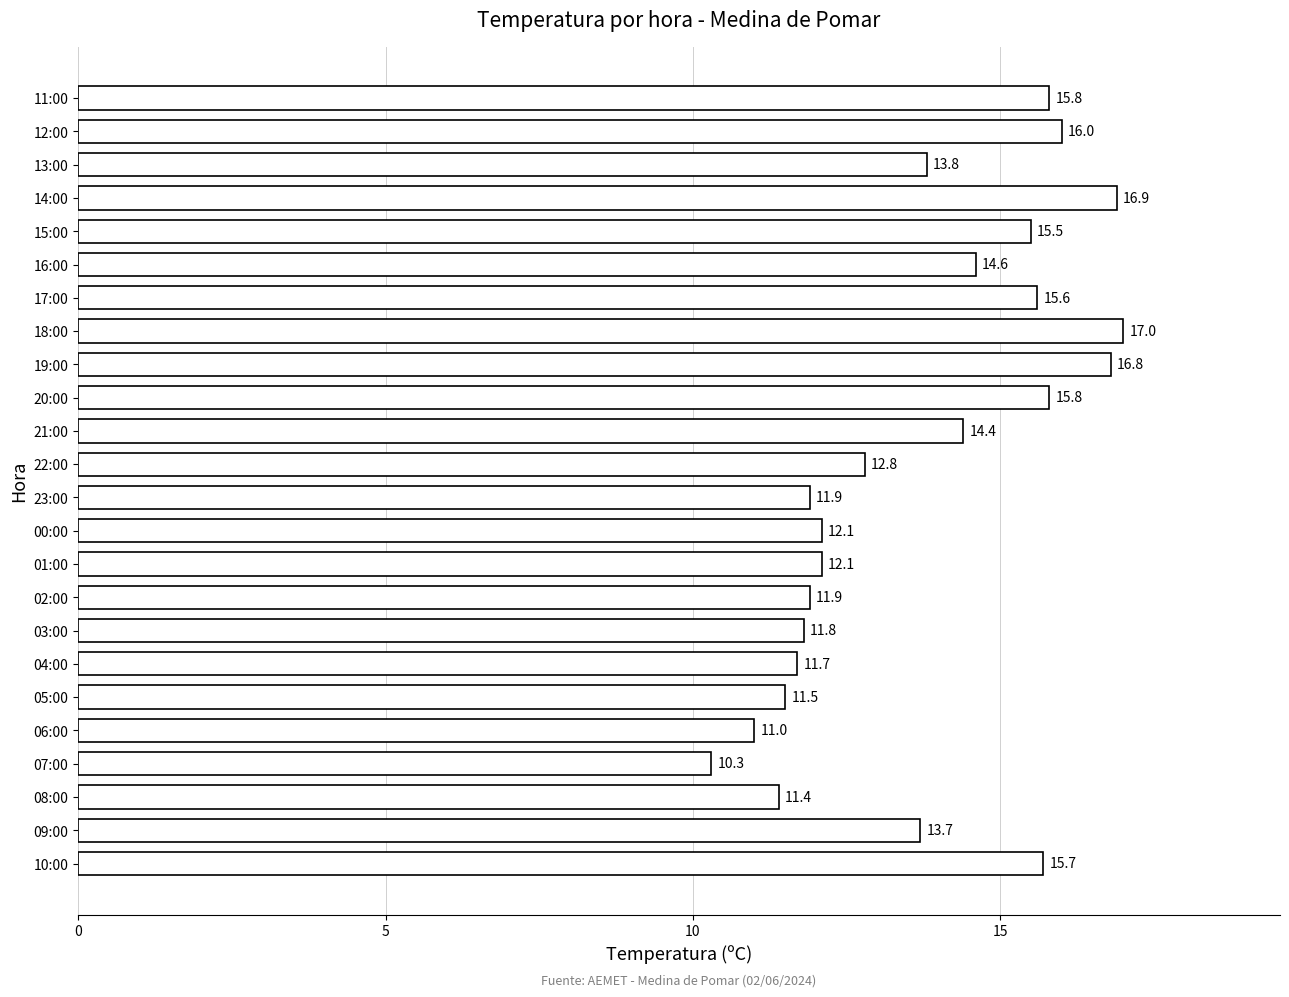

What is the ratio of the value at 14:00 to the value at 07:00?

1.6